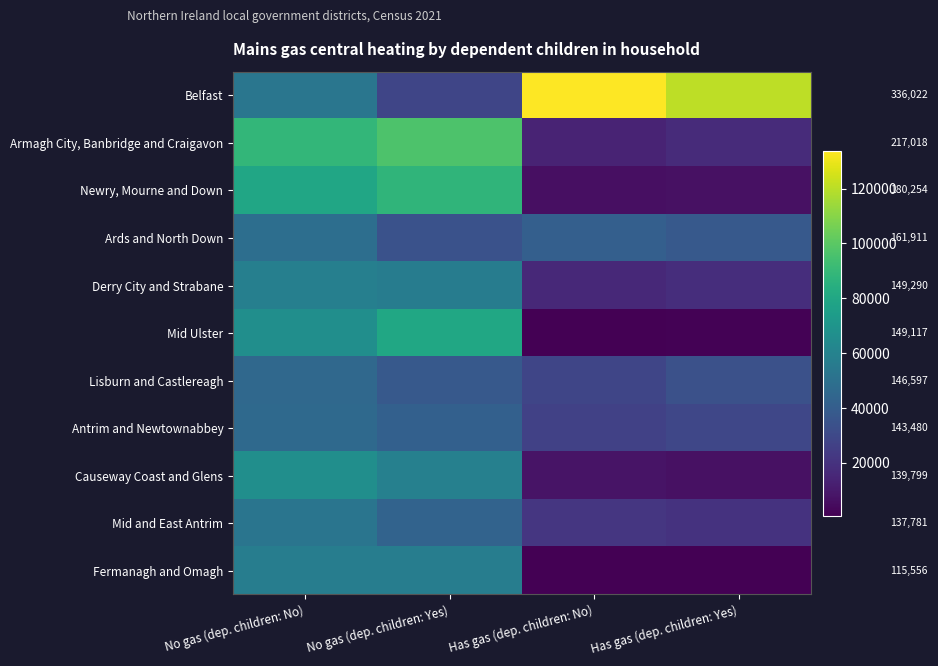

List the labels in order of Antrim and Newtownabbey value, smallest first.

Has gas (dep. children: No), Has gas (dep. children: Yes), No gas (dep. children: Yes), No gas (dep. children: No)